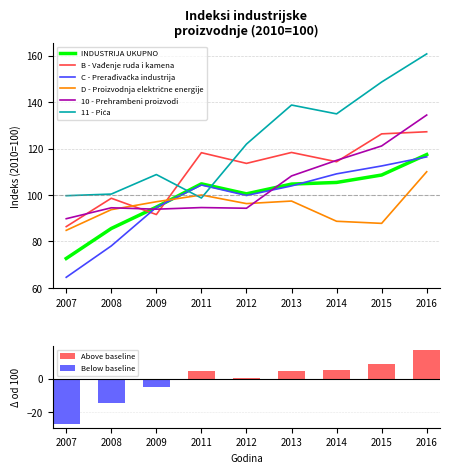

Is it true that 10 - Prehrambeni proizvodi equals 121.1 at 2015?

True